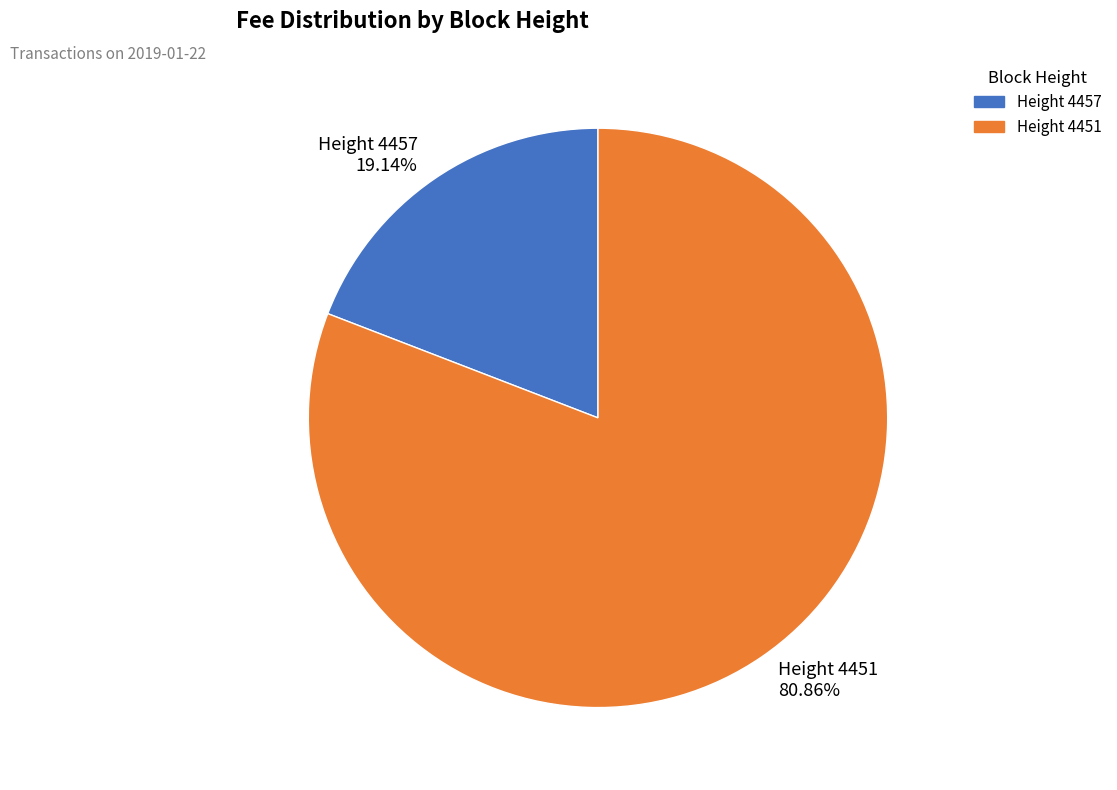

Is the sum of Height 4457 and Height 4451 greater than half?

Yes